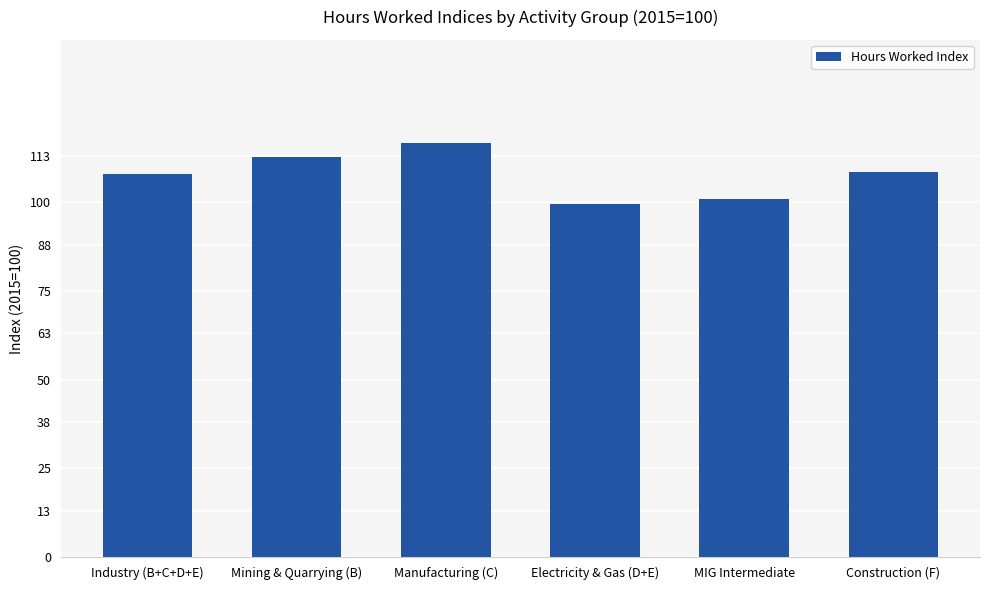

What is the sum of the values at Construction (F) and Industry (B+C+D+E)?

216.6